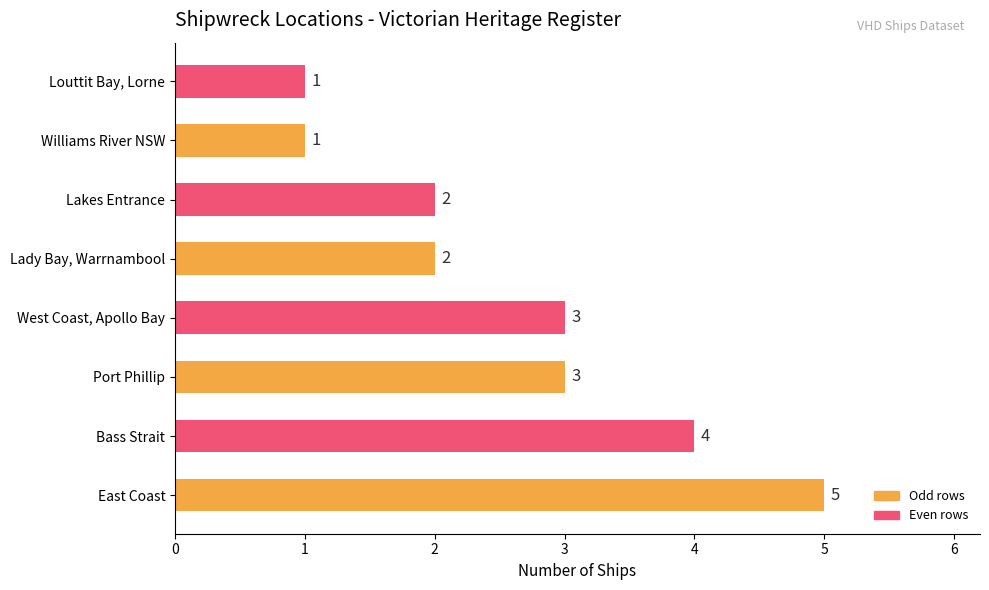

Count the values in the range 2 to 4.

5